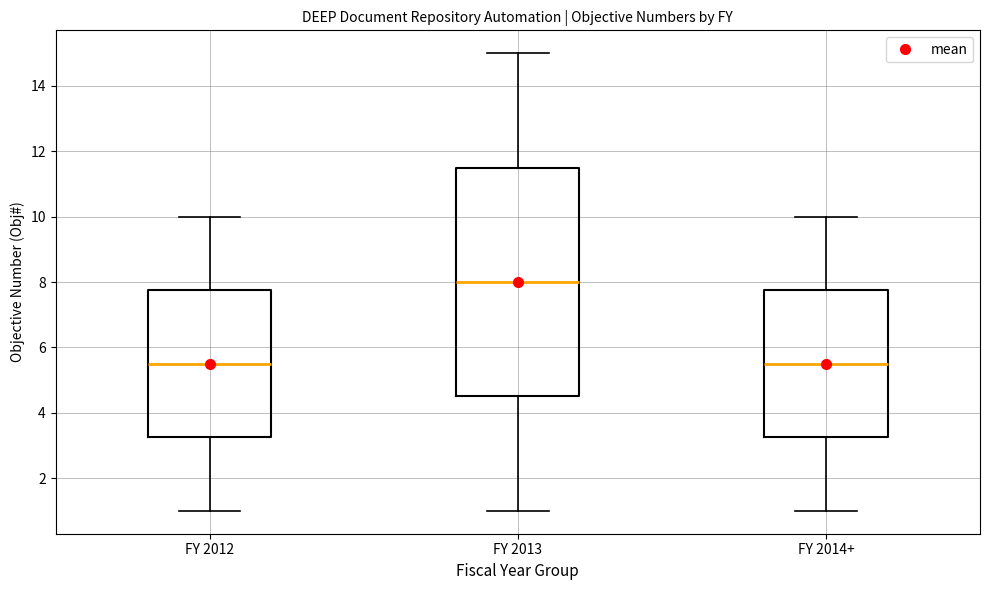

Which box's median line is the highest?

FY 2013